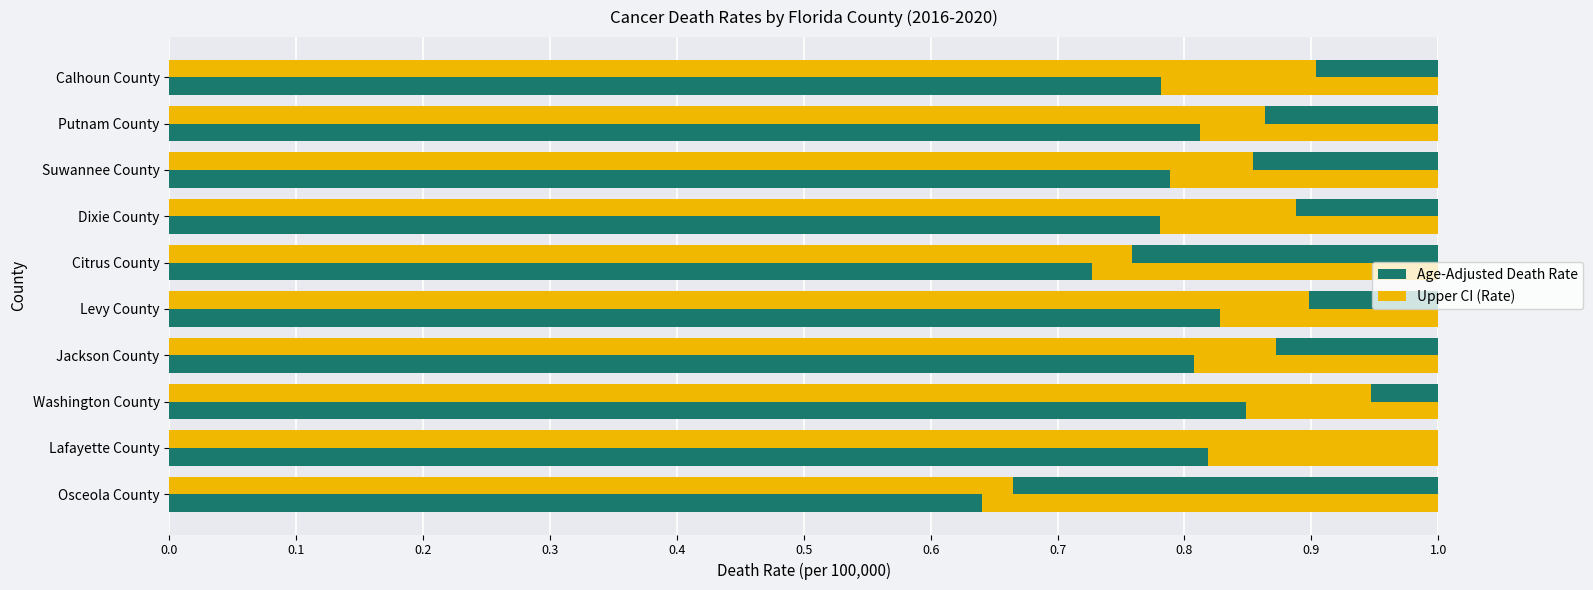

What is the maximum value for Upper CI (Rate)?

1.0